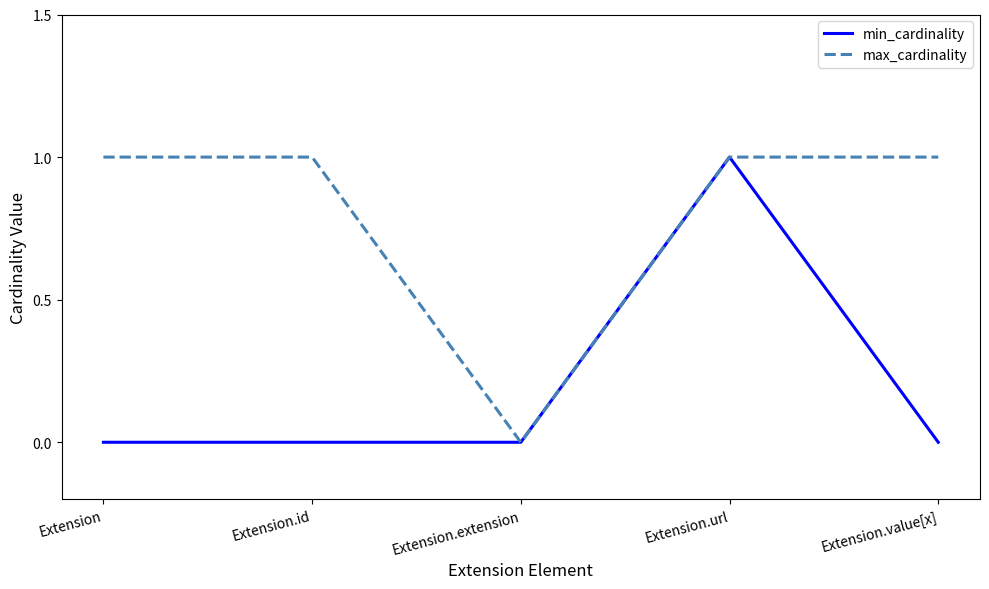

At Extension.id, list the series in order from smallest to largest.

min_cardinality, max_cardinality